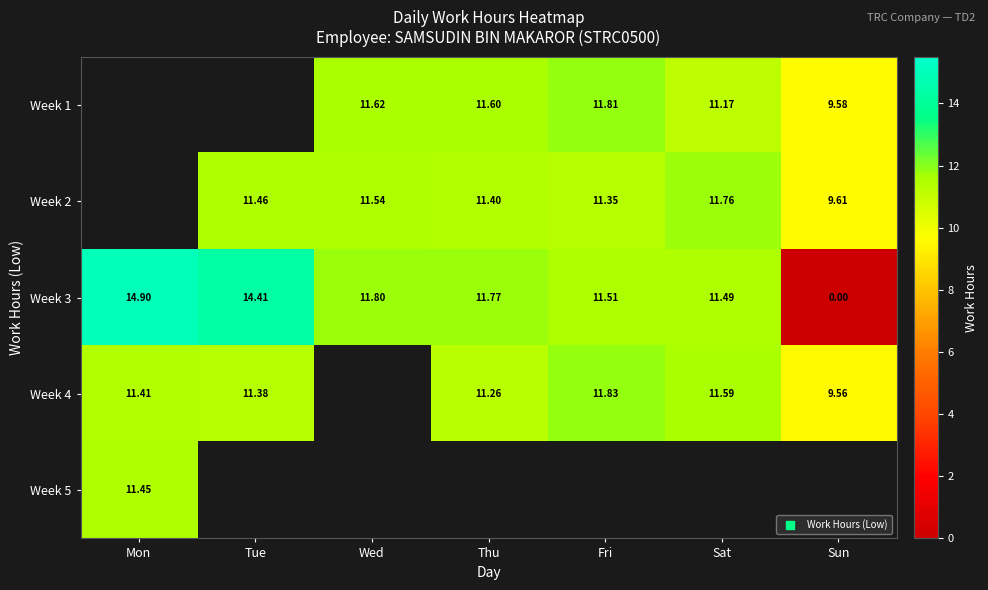

At which label does Week 3 first exceed 11?

Mon